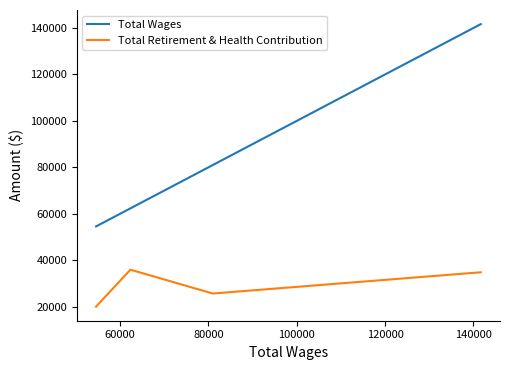

What is the difference between the maximum and second lowest values in the Total Retirement & Health Contribution series?

10273